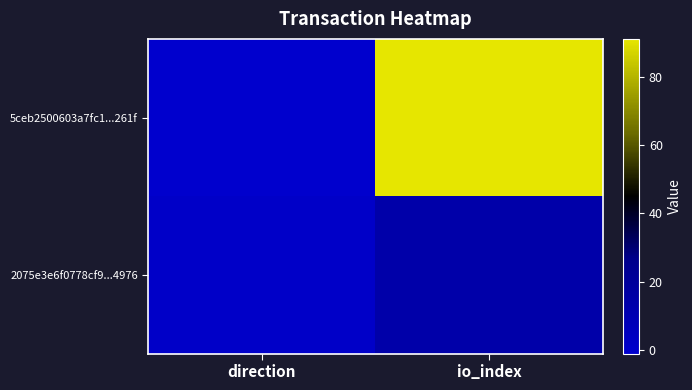

At direction, list the series in order from smallest to largest.

5ceb2500603a7fc1...261f, 2075e3e6f0778cf9...4976